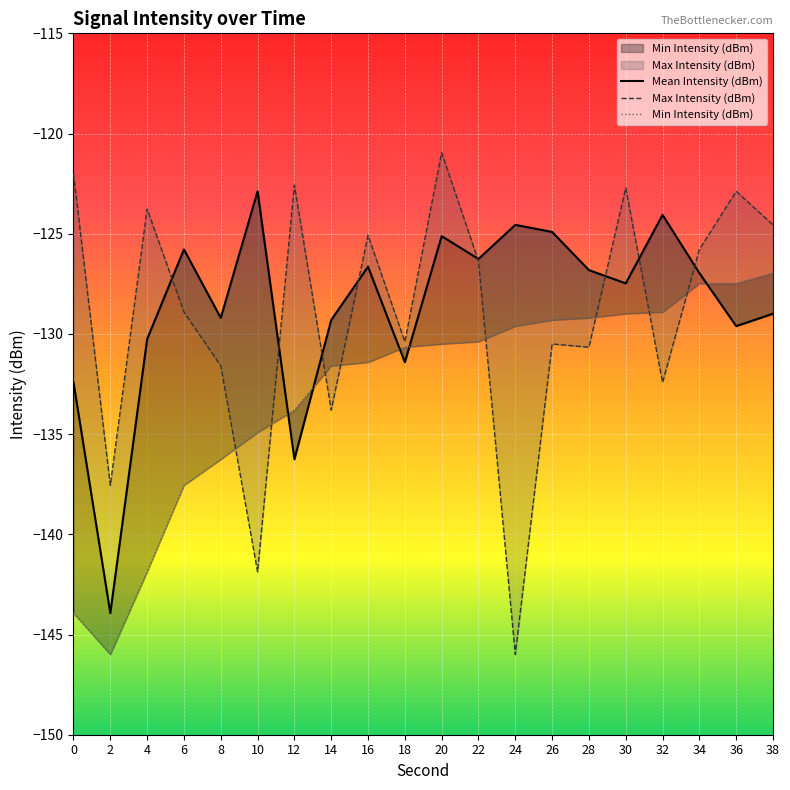

Where is the first local minimum for Mean Intensity (dBm)?

2